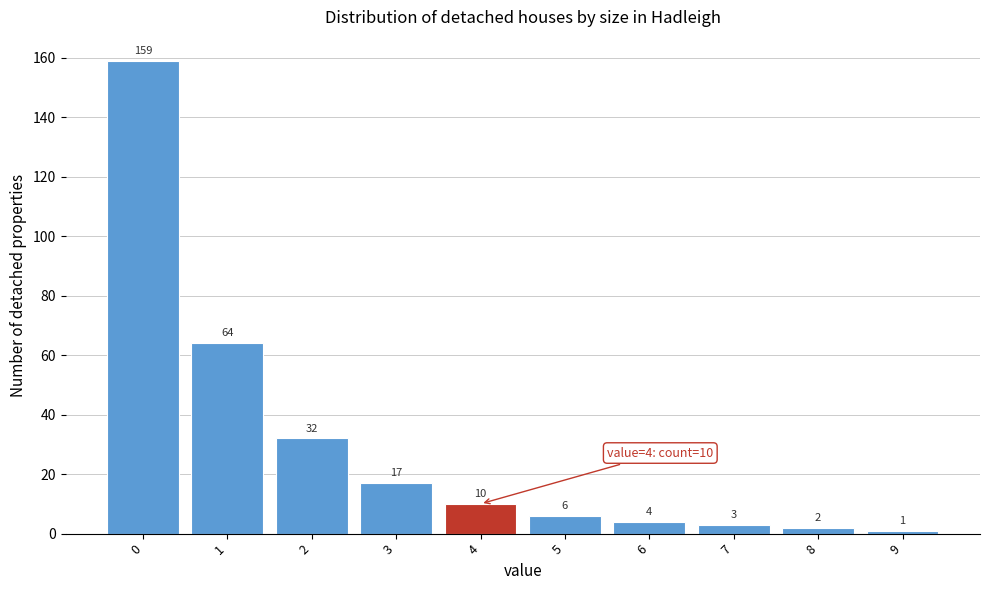

Reading left to right, transcribe all the data shown in this chart.

0=159	1=64	2=32	3=17	4=10	5=6	6=4	7=3	8=2	9=1